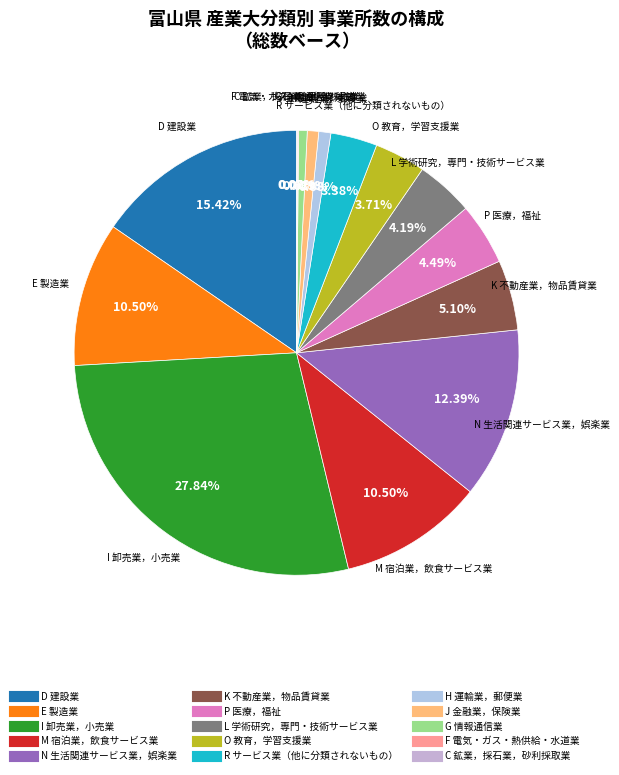

Approximately how many times larger is the value at H 運輸業，郵便業 compared to J 金融業，保険業?

1.1